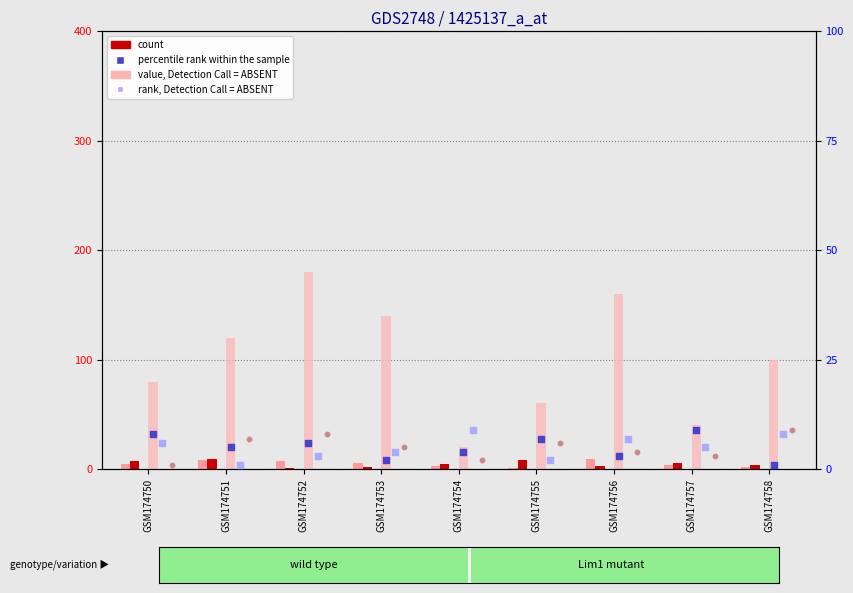

What is the total value across all series at GSM174750?

107